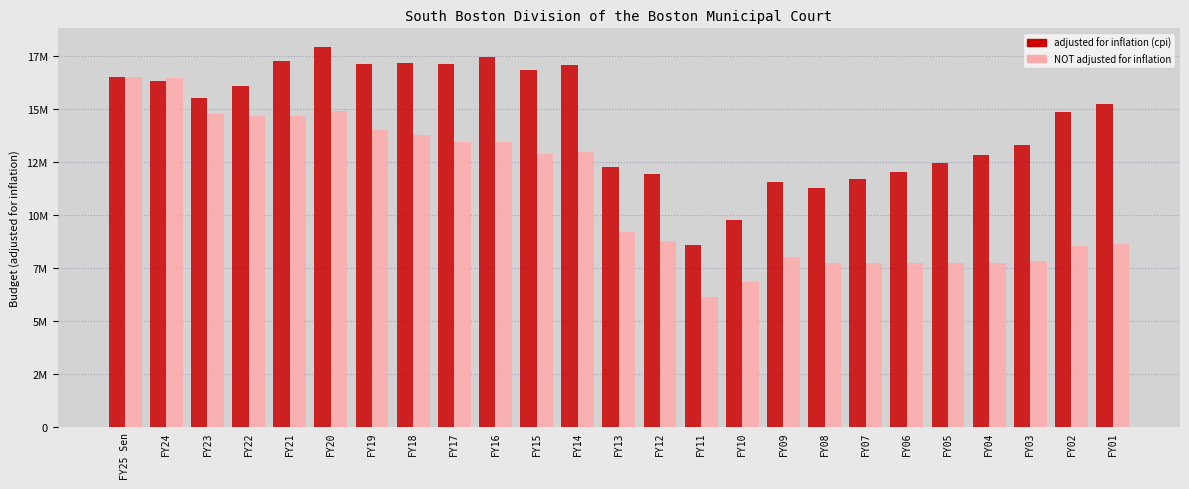

Reading right to left, what are all the values shown in this chart?

adjusted for inflation (cpi): 15247661	14880597	13326960	12857261	12482227	12027860	11723186	11303844	11577553	9795342	8574742	11940870	12285851	17094795	16836220	17457255	17136695	17166252	17140284	17922953	17268747	16114374	15543437	16353237	16517797
NOT adjusted for inflation: 8627513	8568913	7843323	7733802	7733802	7733802	7733802	7733802	8032000	6862466	6126503	8782099	9188111	12983455	12878562	13442337	13440992	13765998	14030132	14902652	14687359	14687359	14758440	16497805	16517797